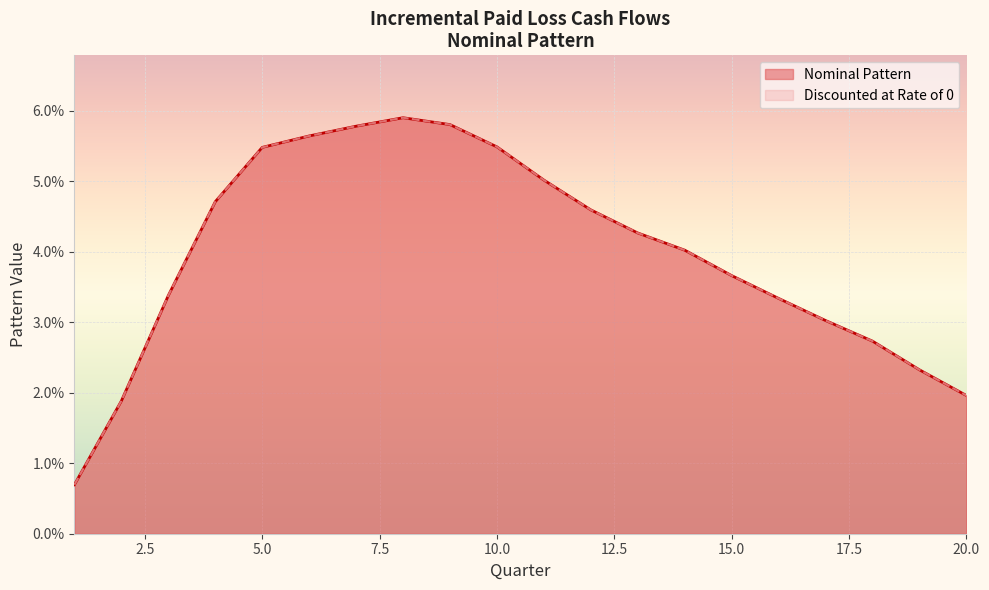

Reading left to right, transcribe all the data shown in this chart.

Nominal Pattern: 1=0.0	2=0.0	3=0.0	4=0.0	5=0.1	6=0.1	7=0.1	8=0.1	9=0.1	10=0.1	11=0.1	12=0.0	13=0.0	14=0.0	15=0.0	16=0.0	17=0.0	18=0.0	19=0.0	20=0.0
Discounted at Rate of 0: 1=0.0	2=0.0	3=0.0	4=0.0	5=0.1	6=0.1	7=0.1	8=0.1	9=0.1	10=0.1	11=0.1	12=0.0	13=0.0	14=0.0	15=0.0	16=0.0	17=0.0	18=0.0	19=0.0	20=0.0